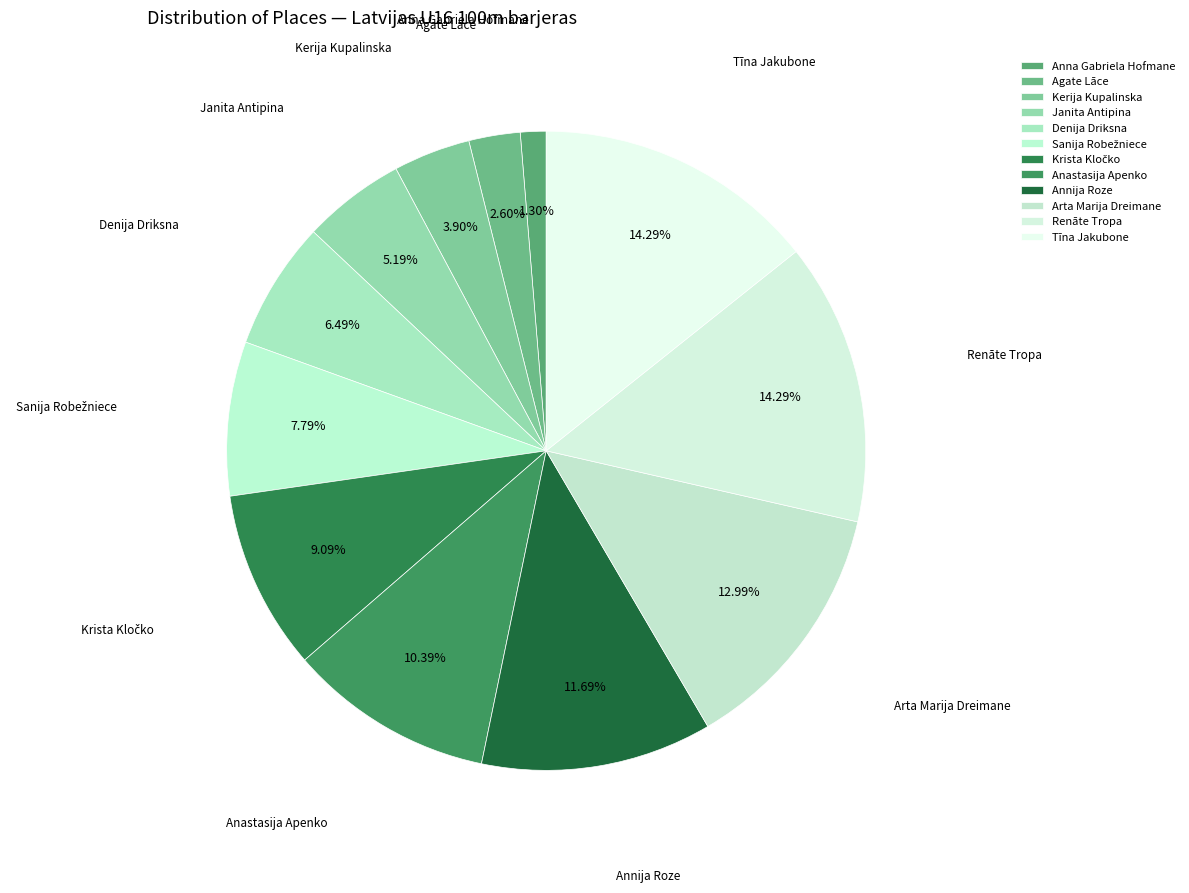

Combined, do Kerija Kupalinska and Agate Lāce account for over 50%?

No